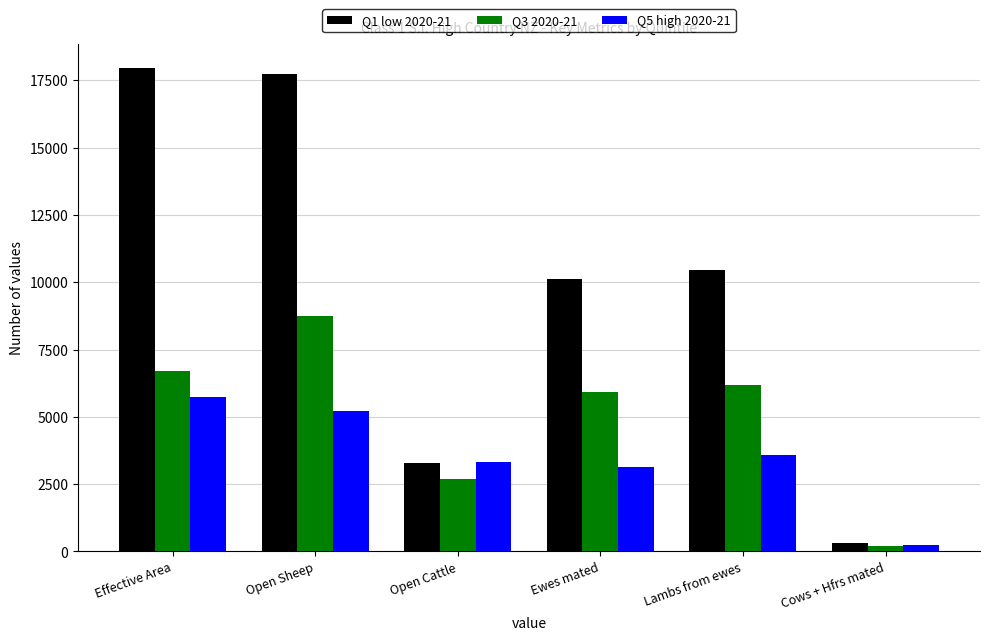

Rank the series by their maximum value, from highest to lowest.

Q1 low 2020-21, Q3 2020-21, Q5 high 2020-21